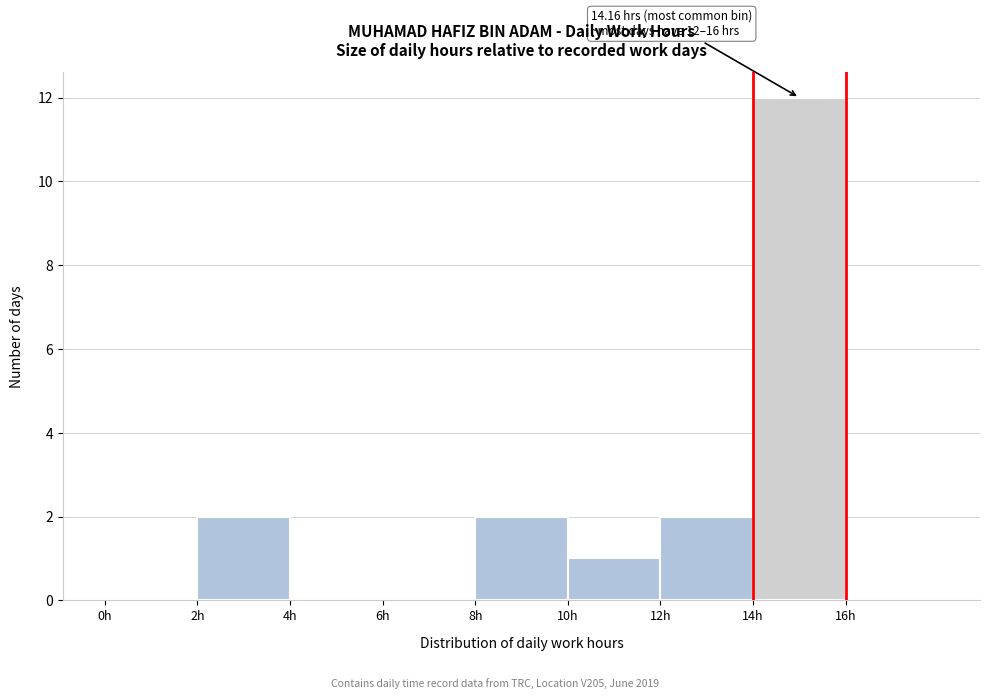

Which range on the x-axis has the tallest bar?

14 to 16